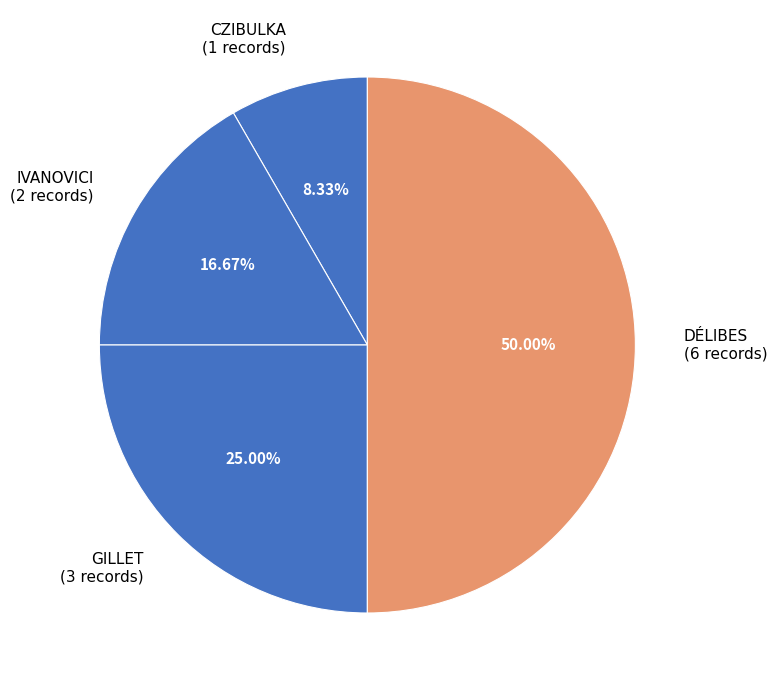

To the nearest percent, what is the average slice percentage?

25%